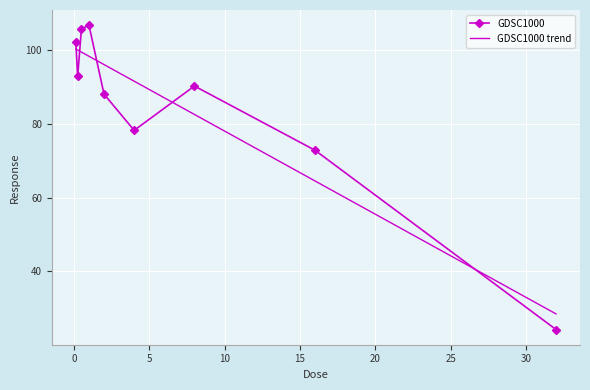

What is the minimum value for GDSC1000?

24.2